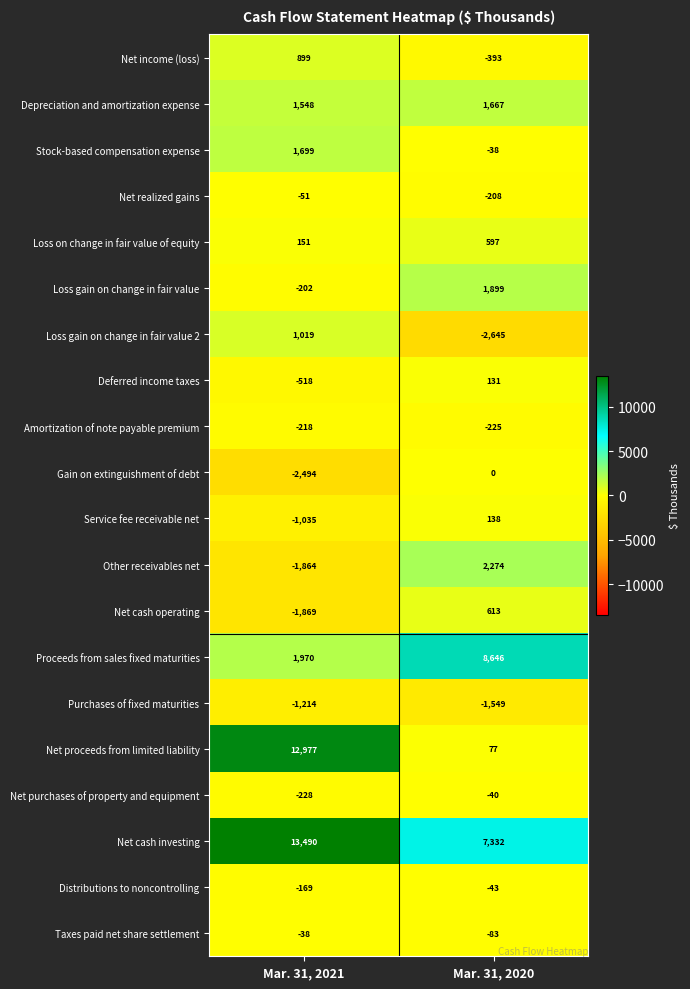

What is the difference between the Gain on extinguishment of debt values at Mar. 31, 2021 and Mar. 31, 2020?

2494